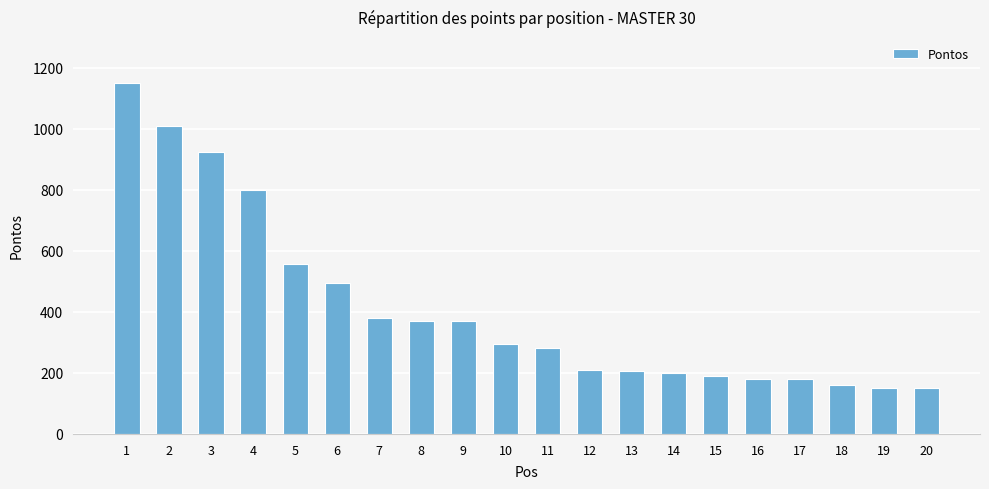

How many values are below 295?

10